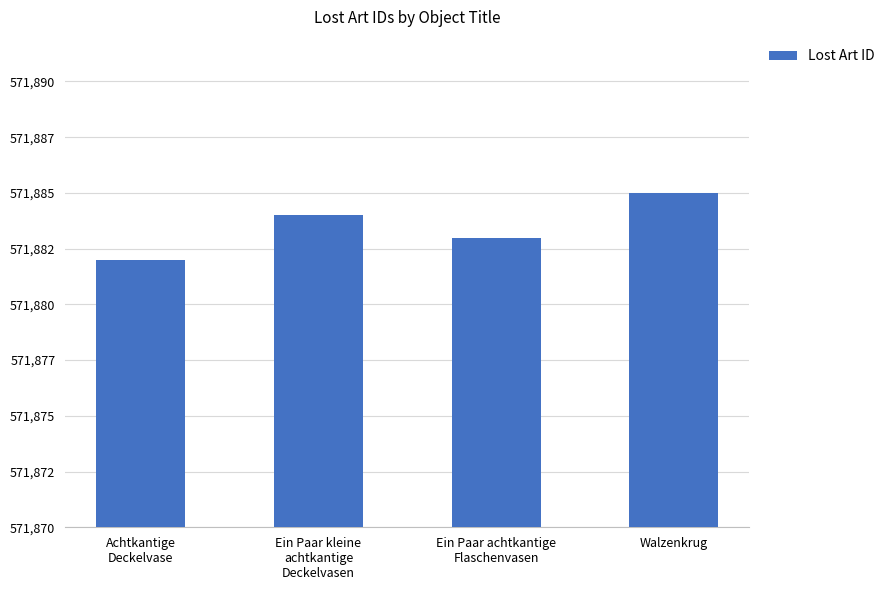

What is the smallest value displayed?

571882